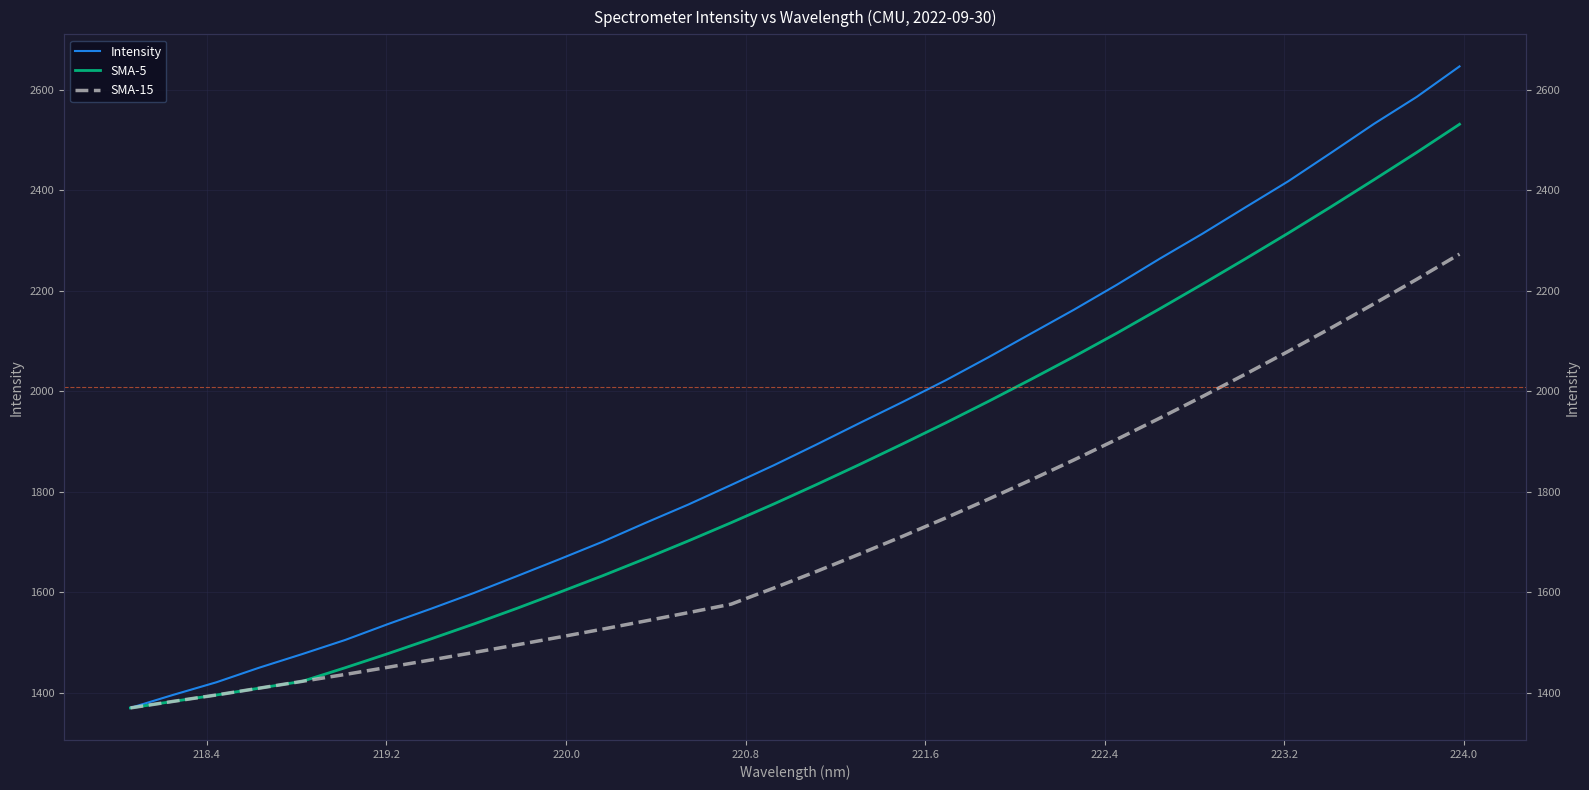

What is the change in value from 220.1623 to 220.7354?

+113.0